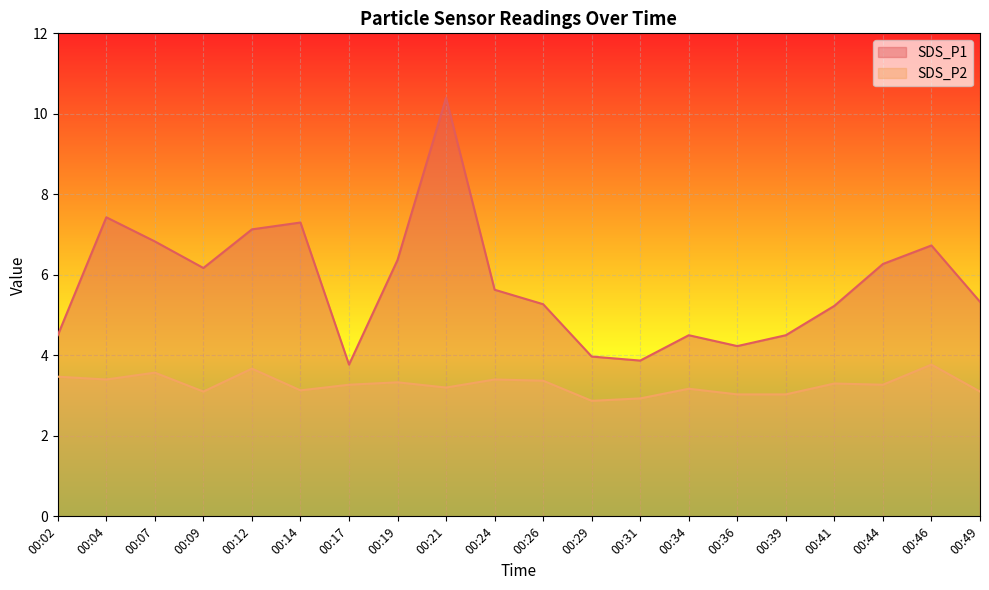

Between 00:19 and 00:34, which series saw the biggest shift?

SDS_P1